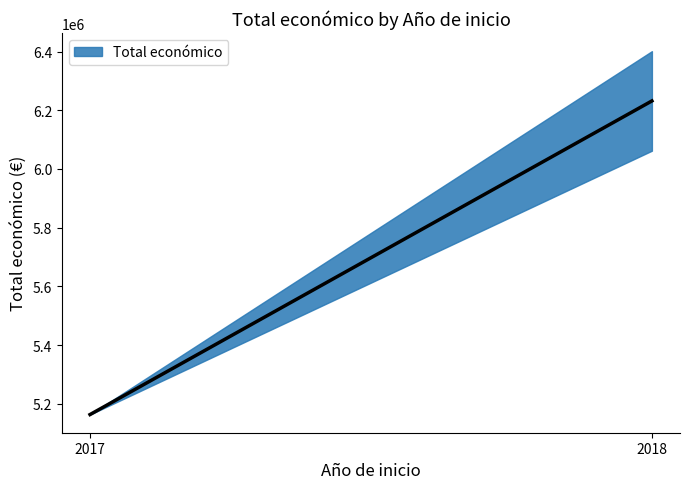

Read the value at 2018, to the nearest 50.

6401300